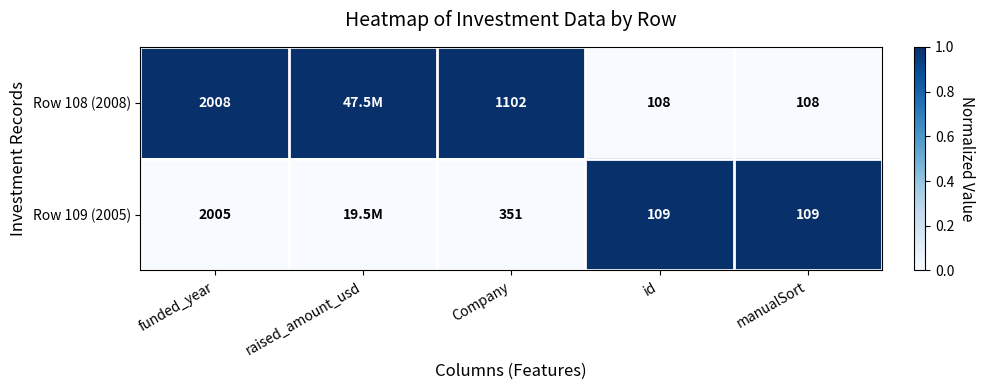

Which series changed the most between Company and id?

Row 108 (2008)